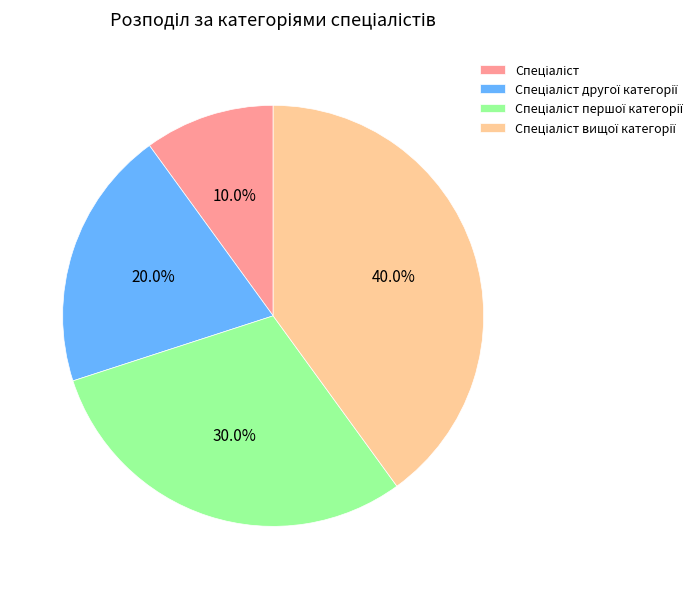

Is there a majority slice in this chart?

No